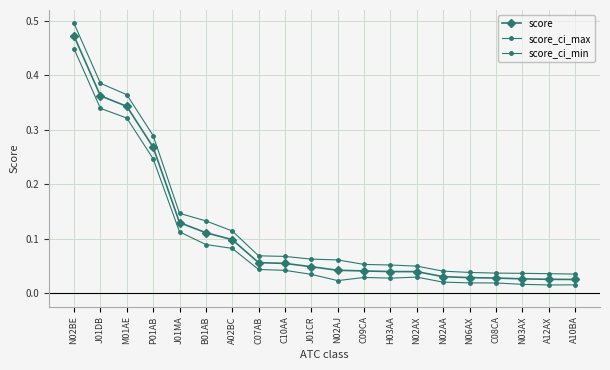

Does the chart have visible grid lines?

Yes